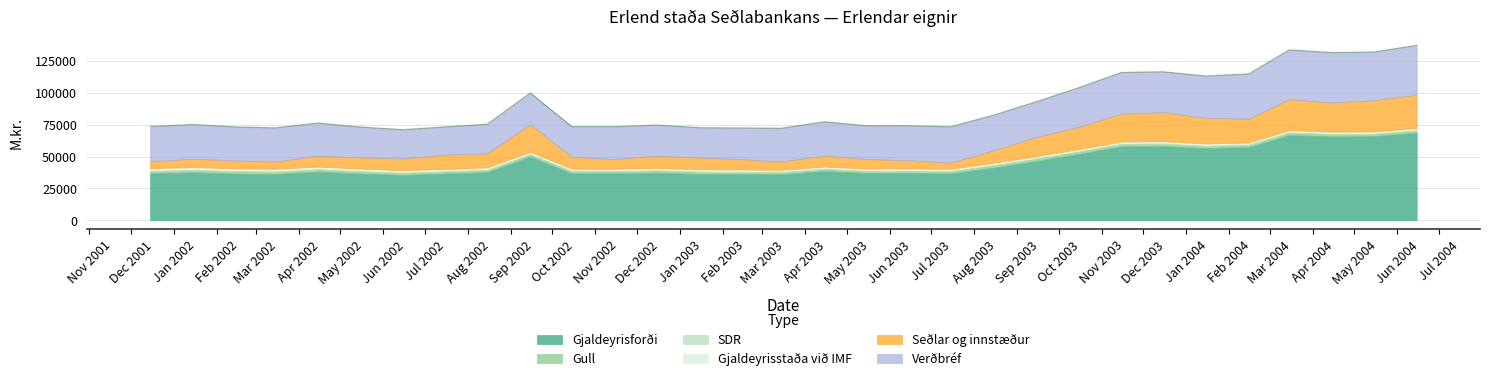

The Verðbréf series shows 9773.6 at 2002-11-15. True or false?

False